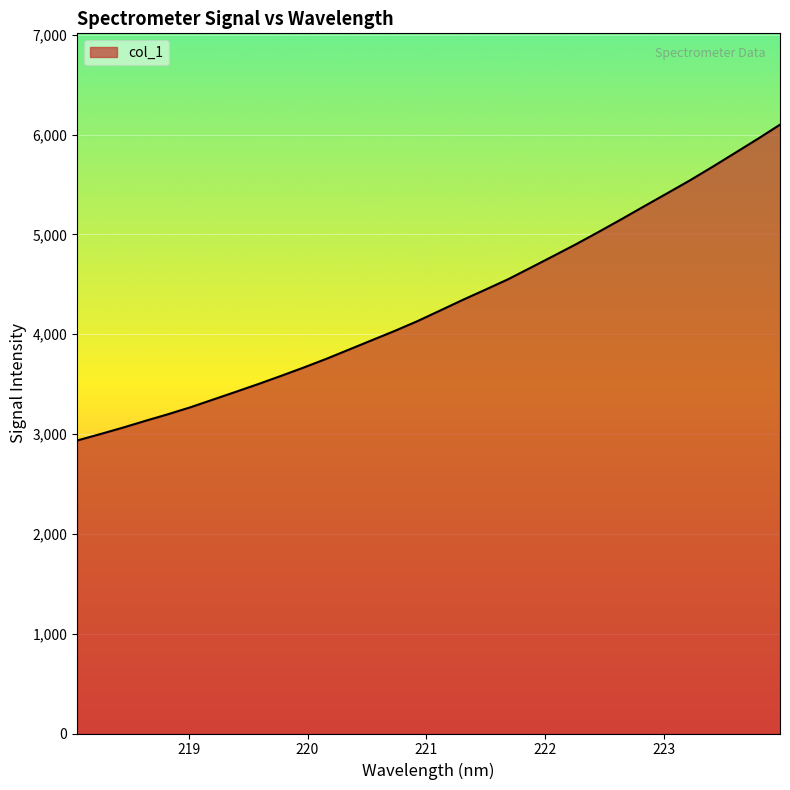

What is the minimum value shown in the chart?

2935.6